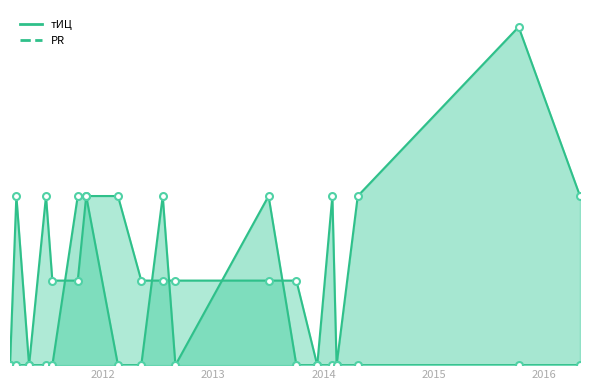

Which series contains the lowest Y value?

PR